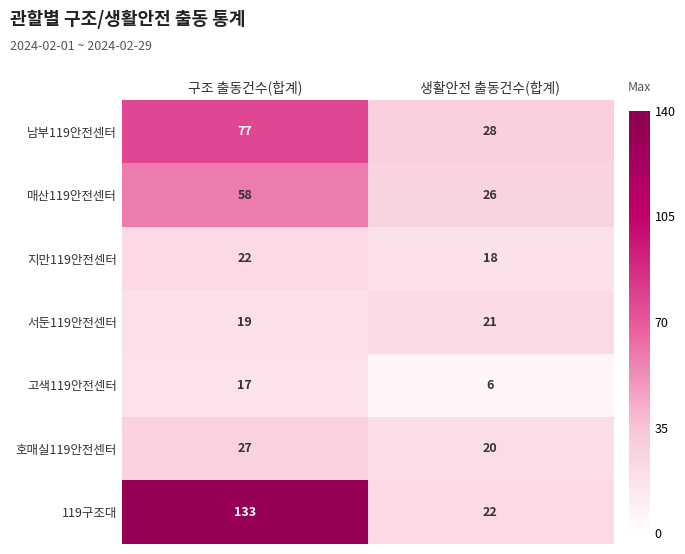

What is the difference between the highest and lowest values at 구조 출동건수(합계)?

116